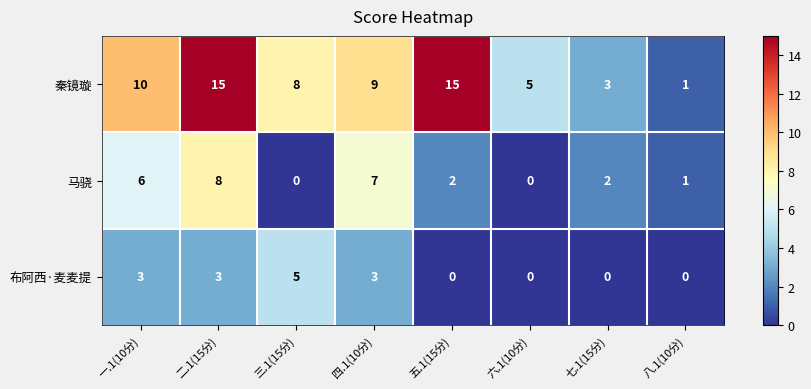

The 秦镜璇 series shows 24 at 二.1(15分). True or false?

False